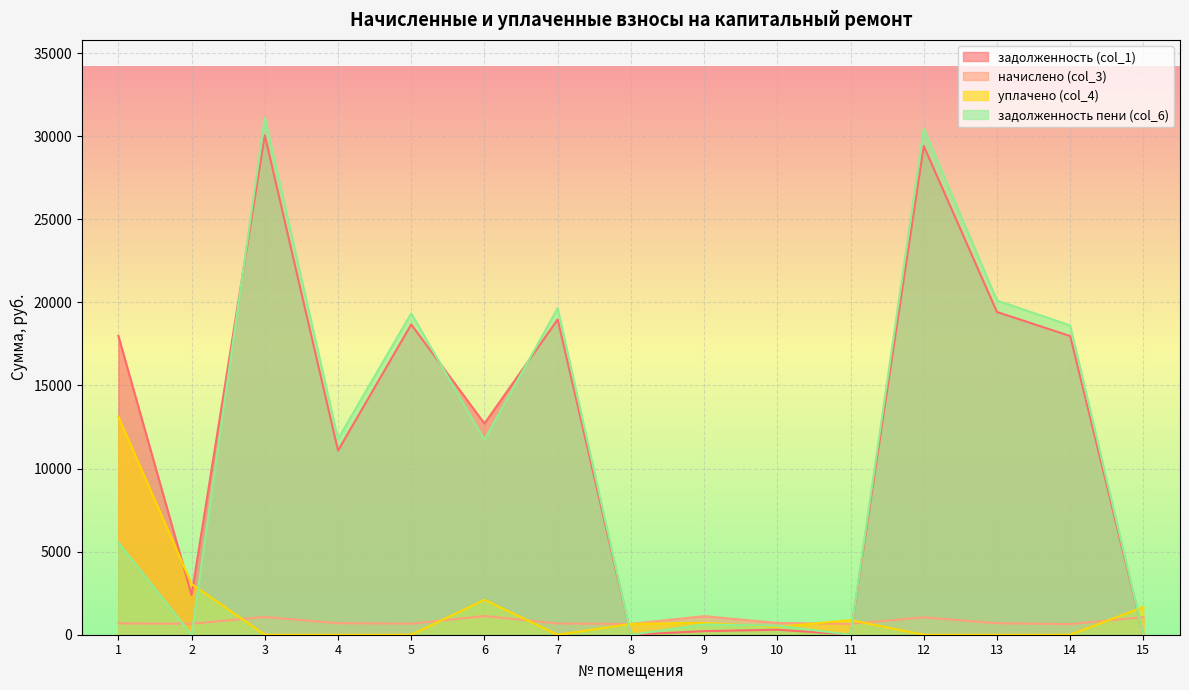

True or false: задолженность пени (col_6) has more than 1 interior local peaks.

True